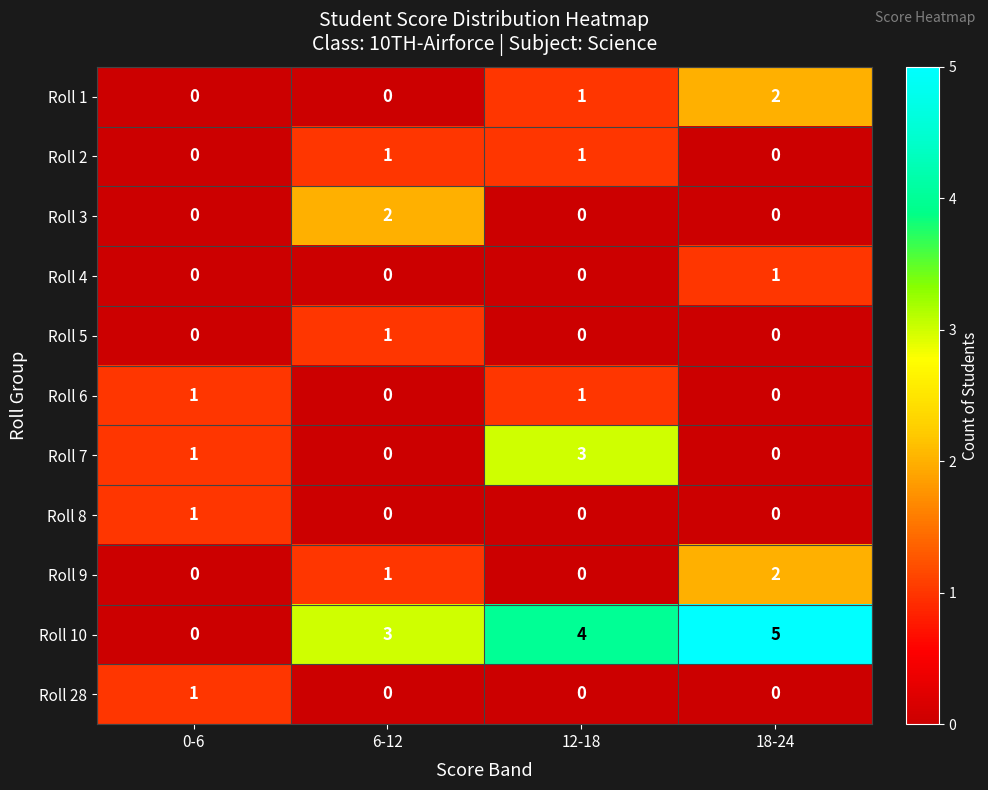

What is the total value across all series at 18-24?

10